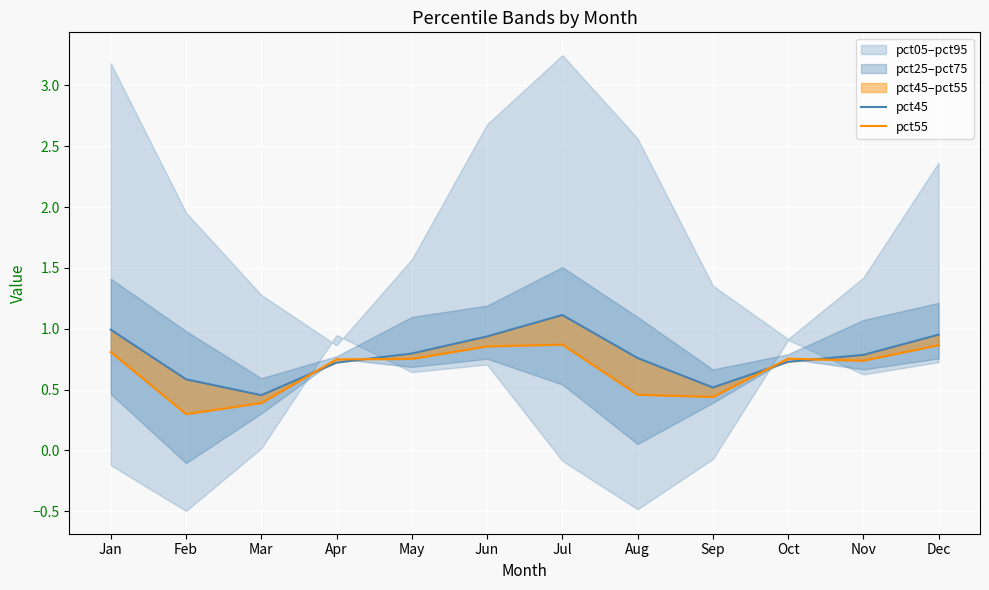

What is the greatest value displayed?

1.1